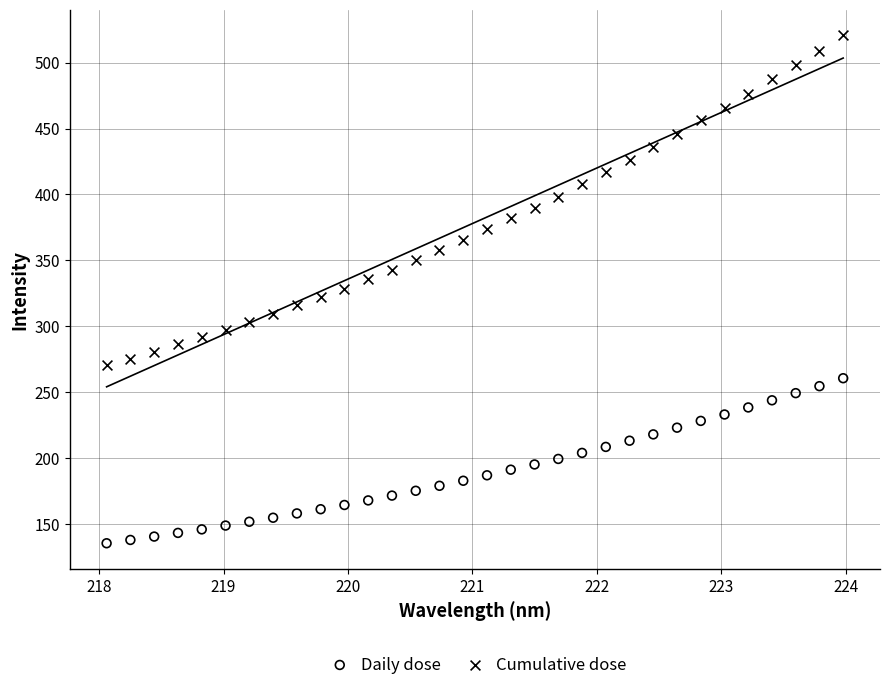

Which series reaches the minimum Y coordinate?

Daily dose